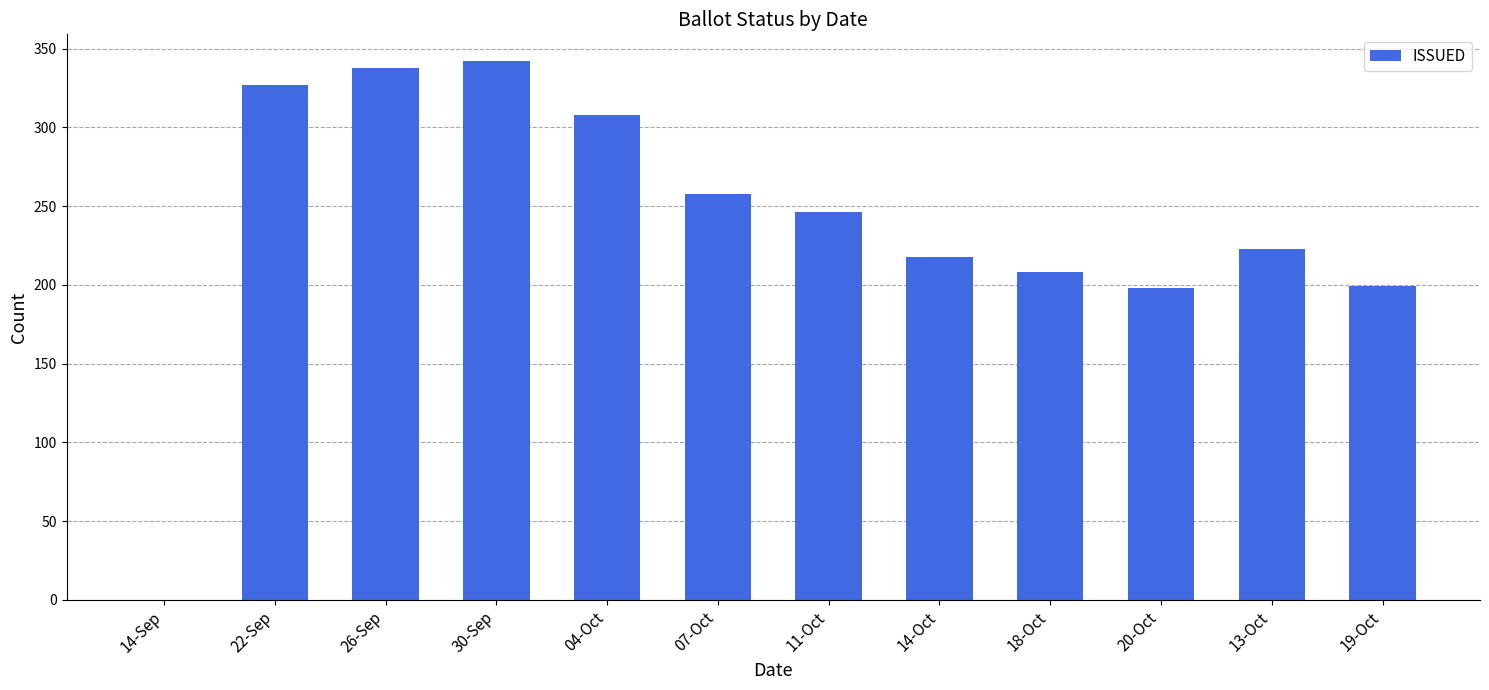

Are the bars horizontal?

No